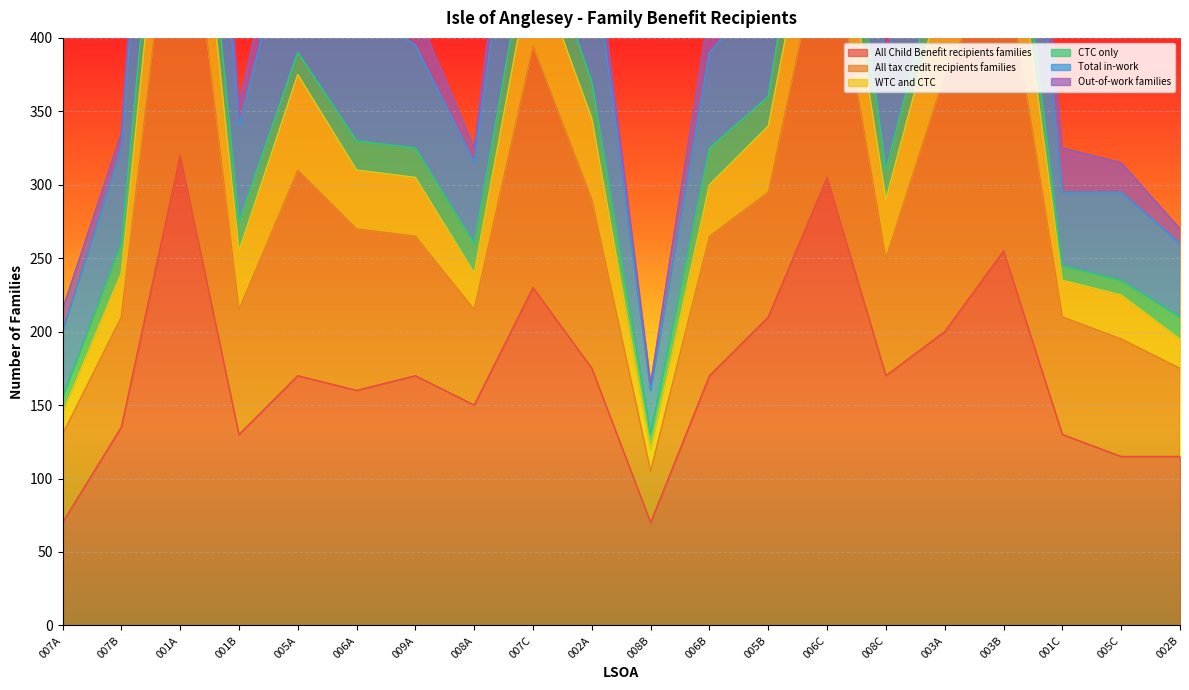

How many interior local valleys does the Total in-work series have?

4